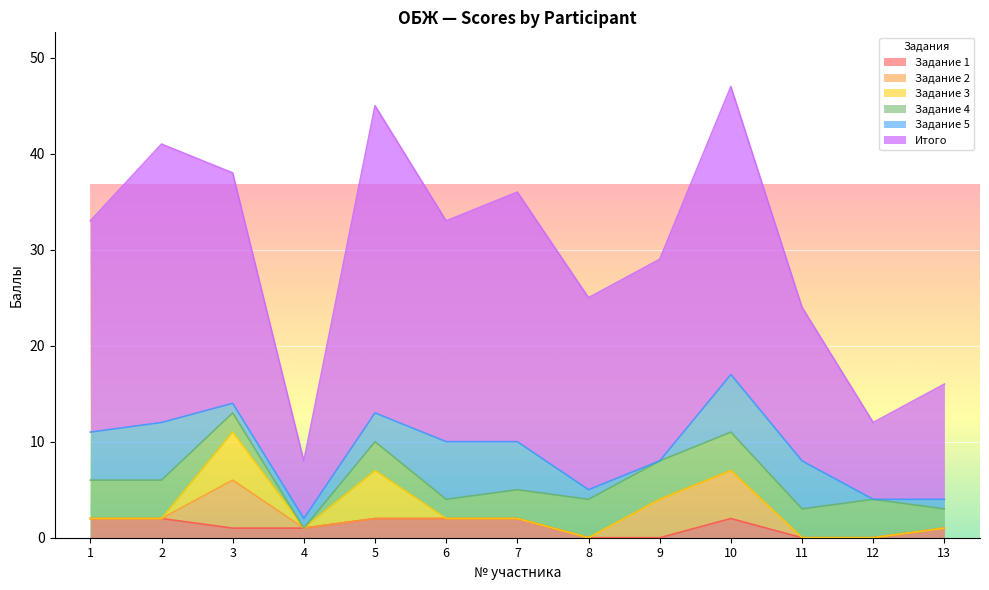

How many lines are shown in the chart?

6